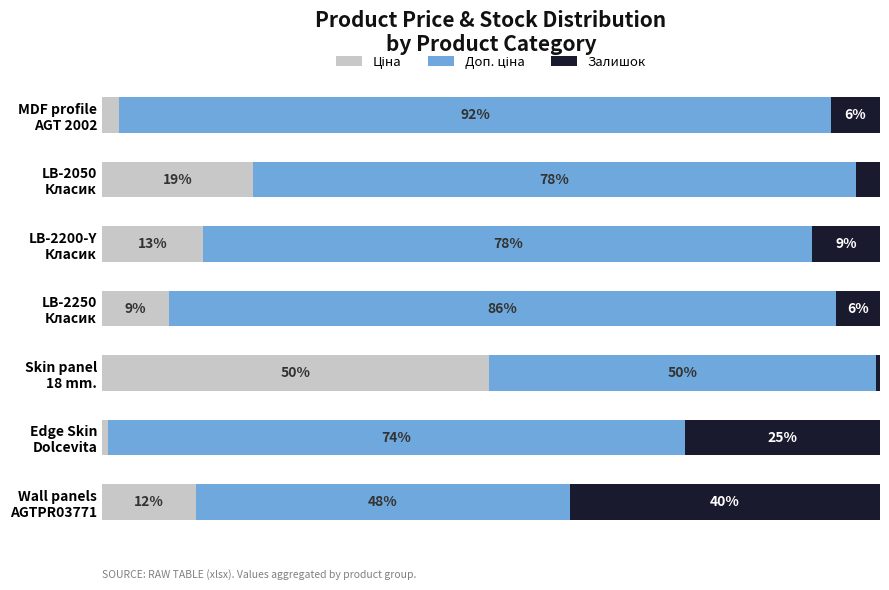

What are all the series names shown in the legend?

Ціна, Доп. ціна, Залишок